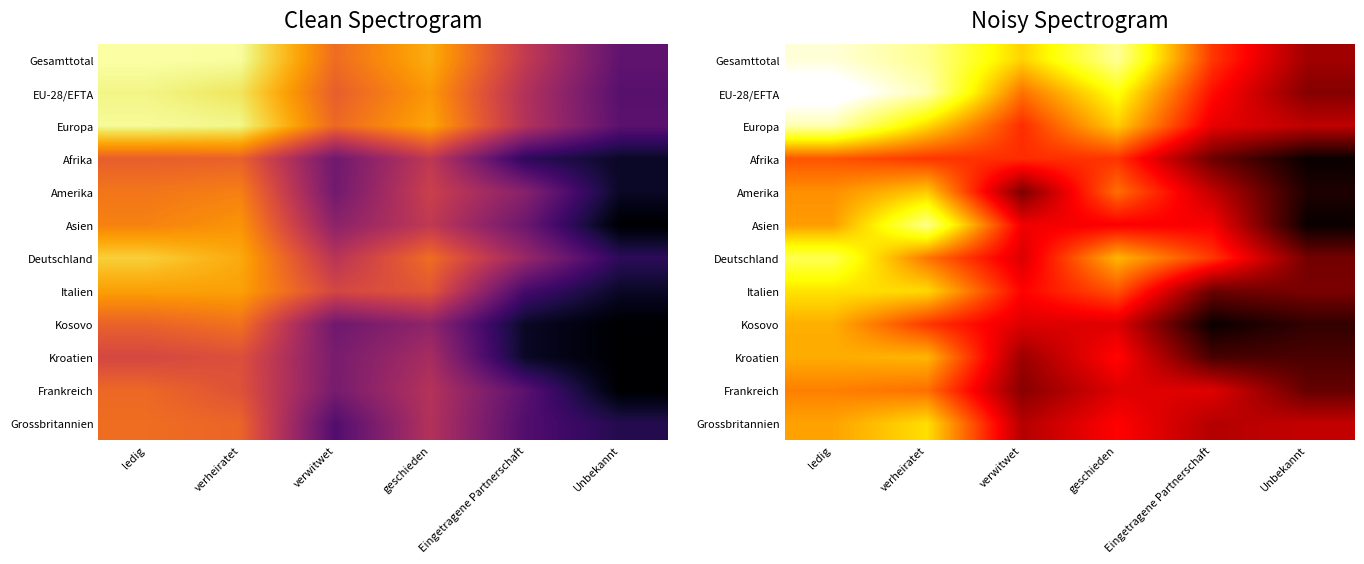

How many values in the Amerika series exceed 6?

3